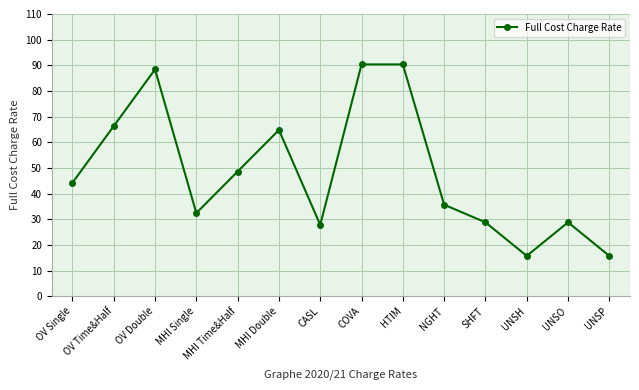

Which has a higher value, OV Single or HTIM?

HTIM